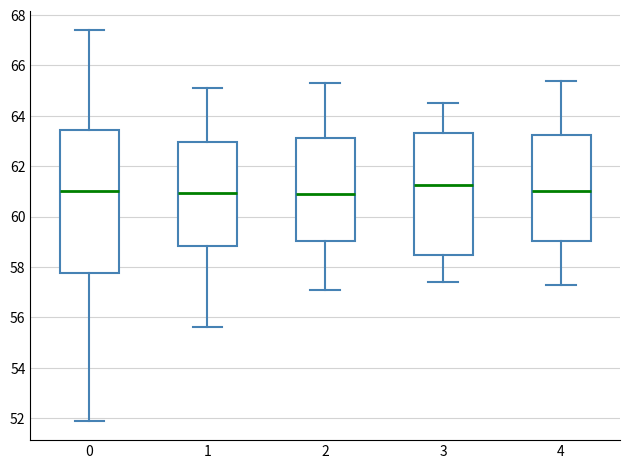

Where does the upper whisker of the box at x = 3 end on the y-axis? The values are not printed on the chart, so give them approximately, as read against the axis.

64.6